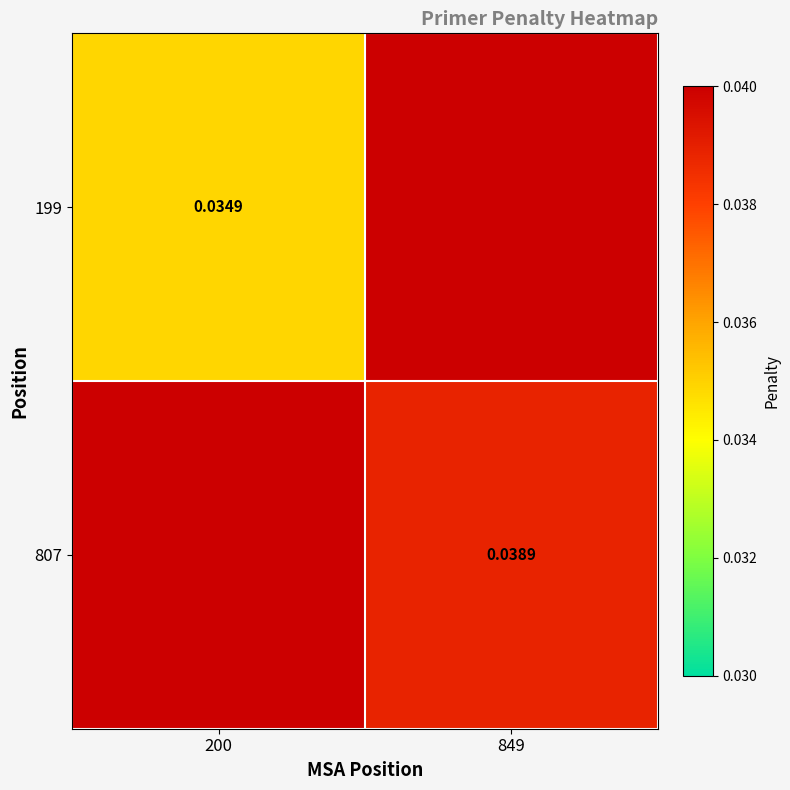

Is it true that 807 equals 0.1 at 849?

False